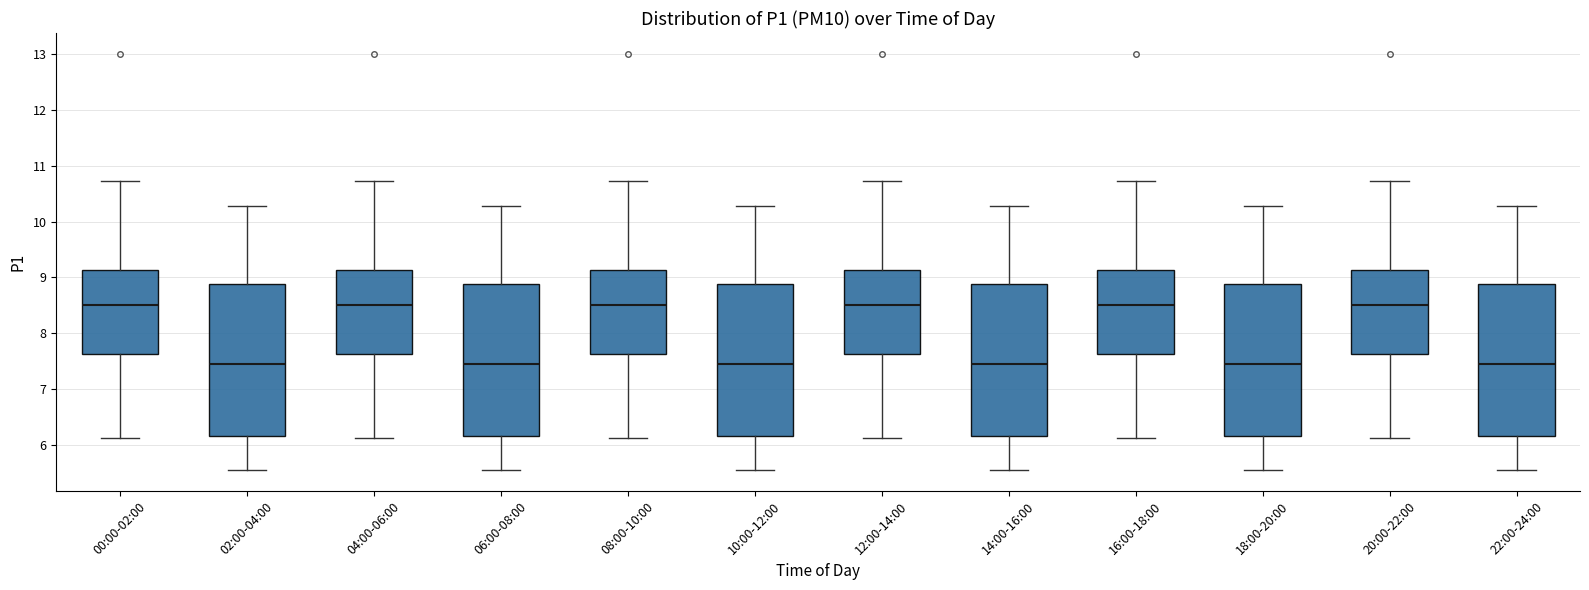

Reading left to right, transcribe this box plot: for each box, give where its median line is, the range the box spans, and where its two whiskers end, as read against the y-axis. The values are not printed on the chart, so give them approximately, as read against the axis.

00:00-02:00: median 8.5, box 7.6 to 9.1, whiskers 6.1 to 10.7
02:00-04:00: median 7.5, box 6.2 to 8.9, whiskers 5.6 to 10.3
04:00-06:00: median 8.5, box 7.6 to 9.1, whiskers 6.1 to 10.7
06:00-08:00: median 7.5, box 6.2 to 8.9, whiskers 5.6 to 10.3
08:00-10:00: median 8.5, box 7.6 to 9.1, whiskers 6.1 to 10.7
10:00-12:00: median 7.5, box 6.2 to 8.9, whiskers 5.6 to 10.3
12:00-14:00: median 8.5, box 7.6 to 9.1, whiskers 6.1 to 10.7
14:00-16:00: median 7.5, box 6.2 to 8.9, whiskers 5.6 to 10.3
16:00-18:00: median 8.5, box 7.6 to 9.1, whiskers 6.1 to 10.7
18:00-20:00: median 7.5, box 6.2 to 8.9, whiskers 5.6 to 10.3
20:00-22:00: median 8.5, box 7.6 to 9.1, whiskers 6.1 to 10.7
22:00-24:00: median 7.5, box 6.2 to 8.9, whiskers 5.6 to 10.3